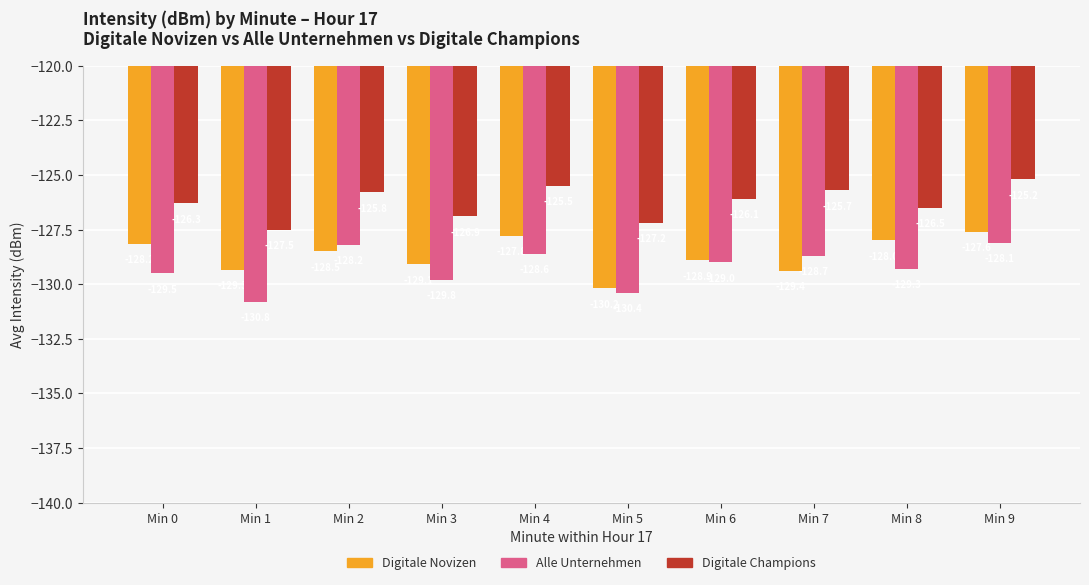

At which label is Digitale Novizen closest to -128?

Min 8